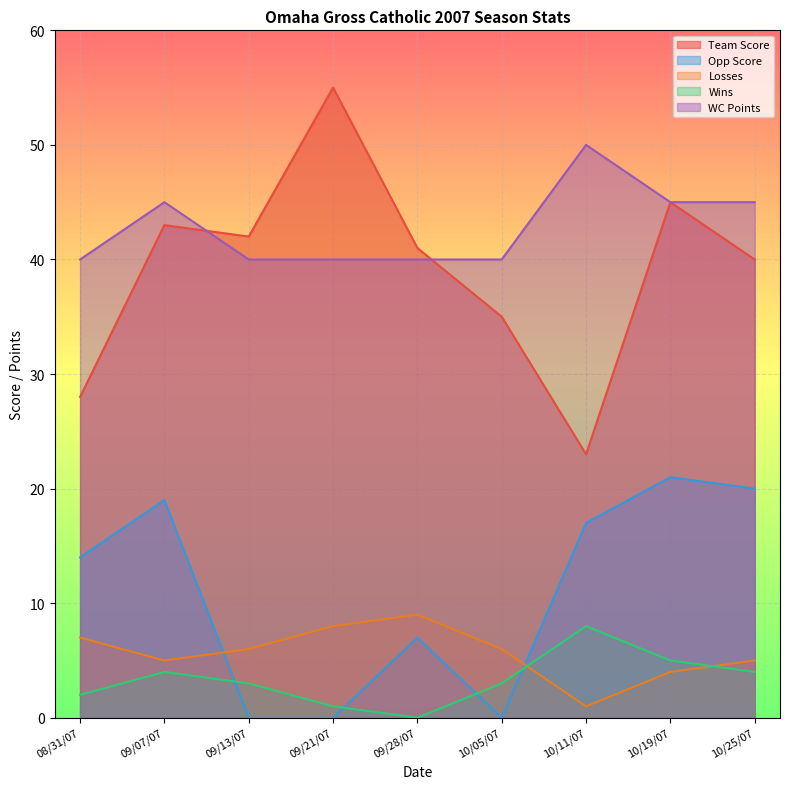

Which category has the lowest value in the WC Points series?

08/31/07